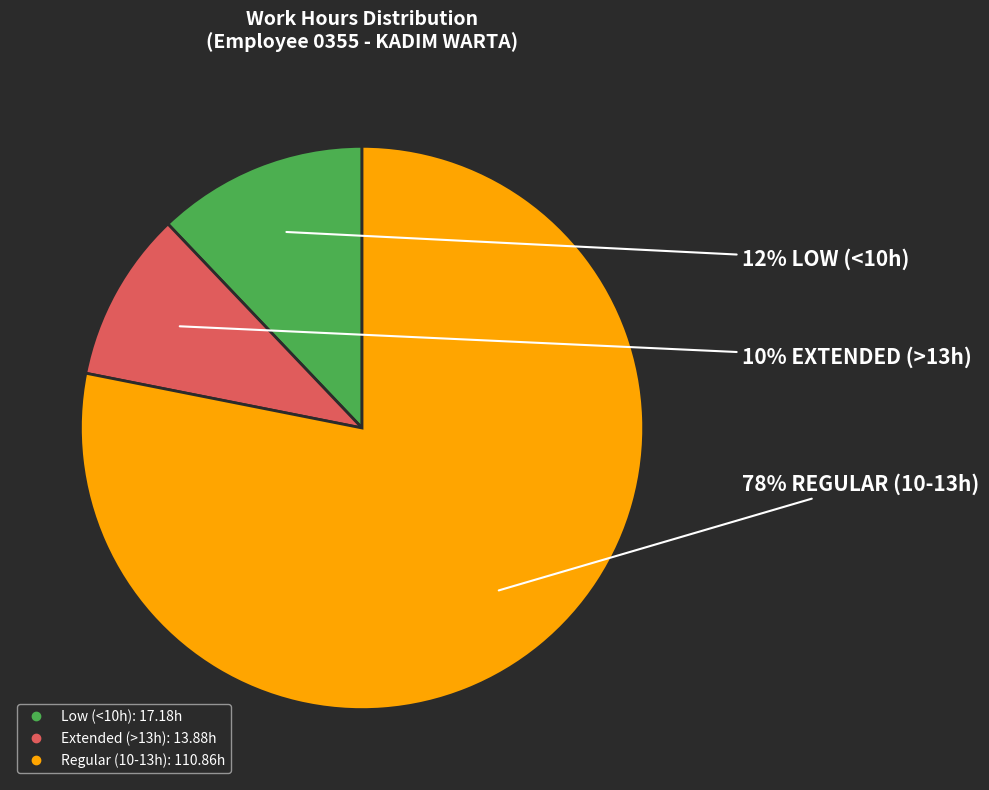

Is there a majority slice in this chart?

Yes